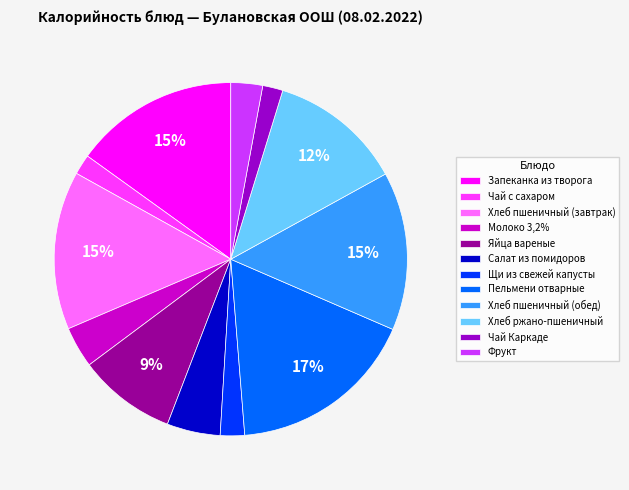

Approximately how many times larger is the value at Молоко 3,2% compared to Яйца вареные?

0.4